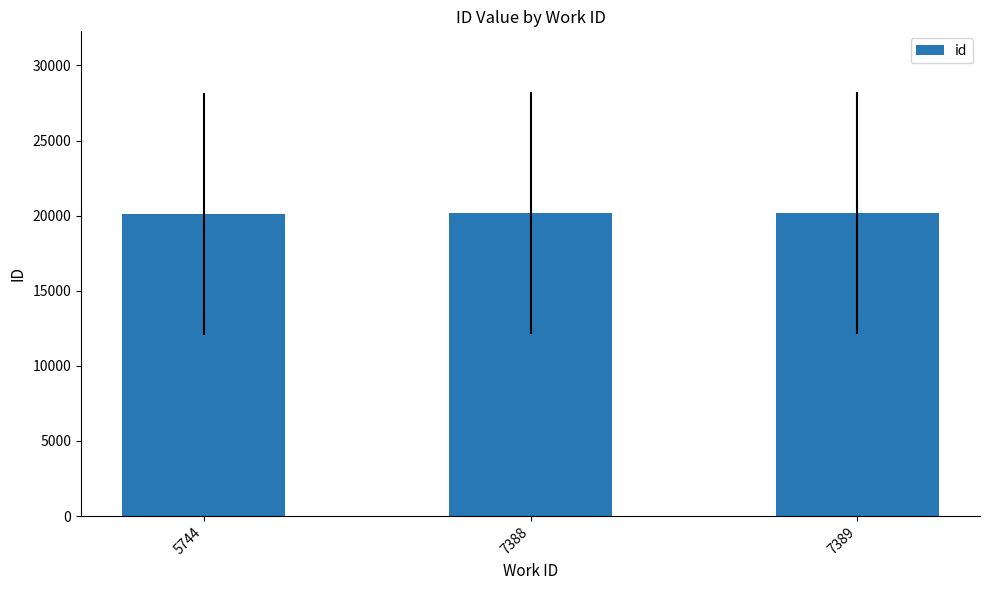

What is the average value?

20146